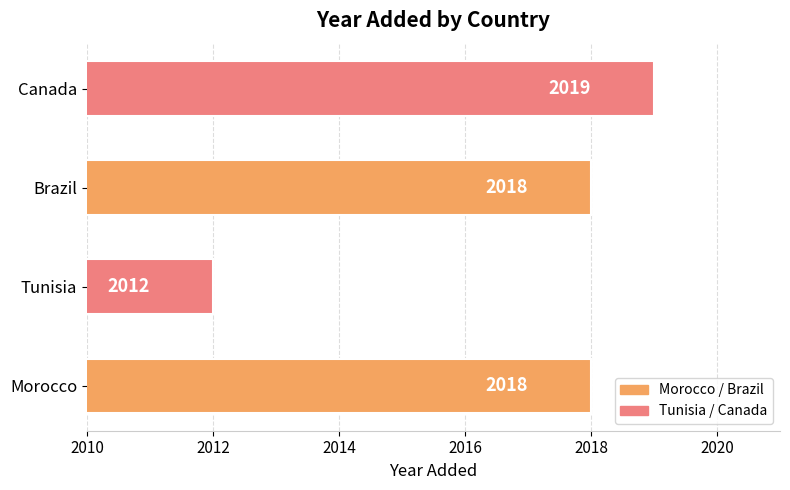

At which category does the chart reach its peak across all series?

Canada